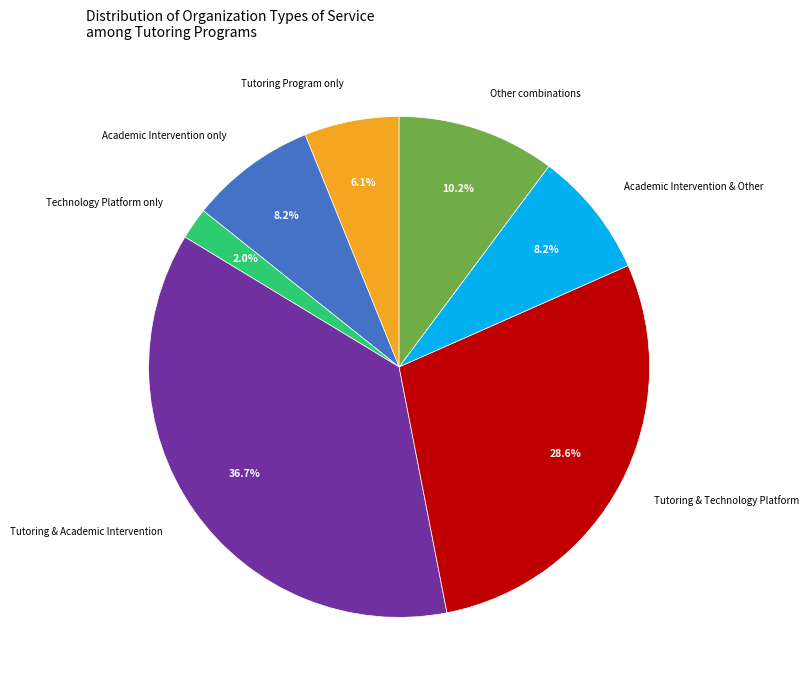

Which slice is the smallest?

Technology Platform only